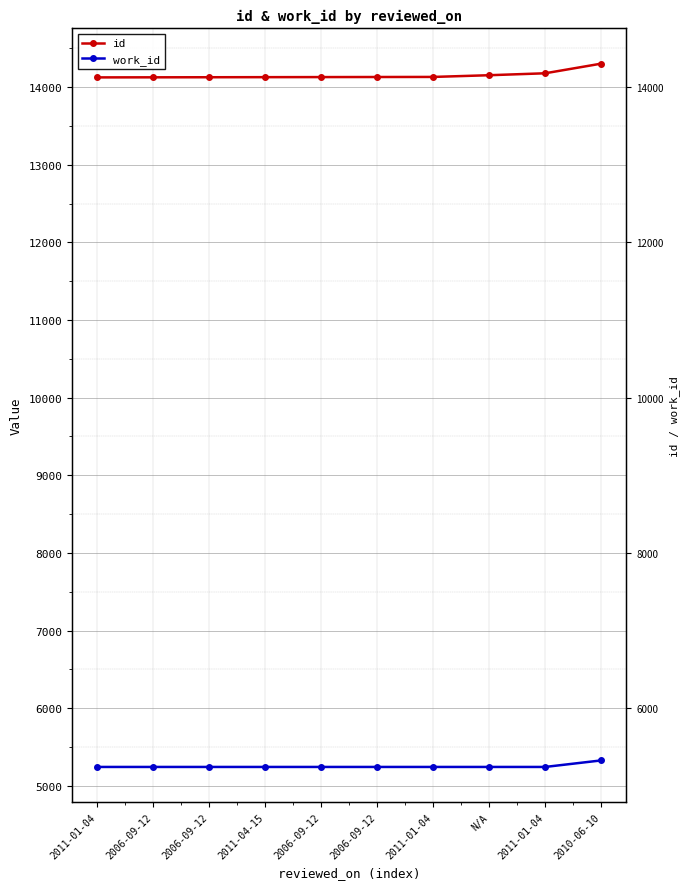

At 2011-01-04, list the series in order from smallest to largest.

work_id, id